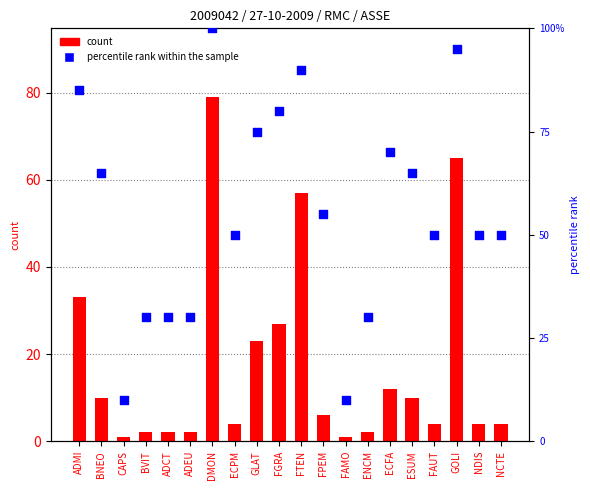

What is the total value across all series at FAUT?

54